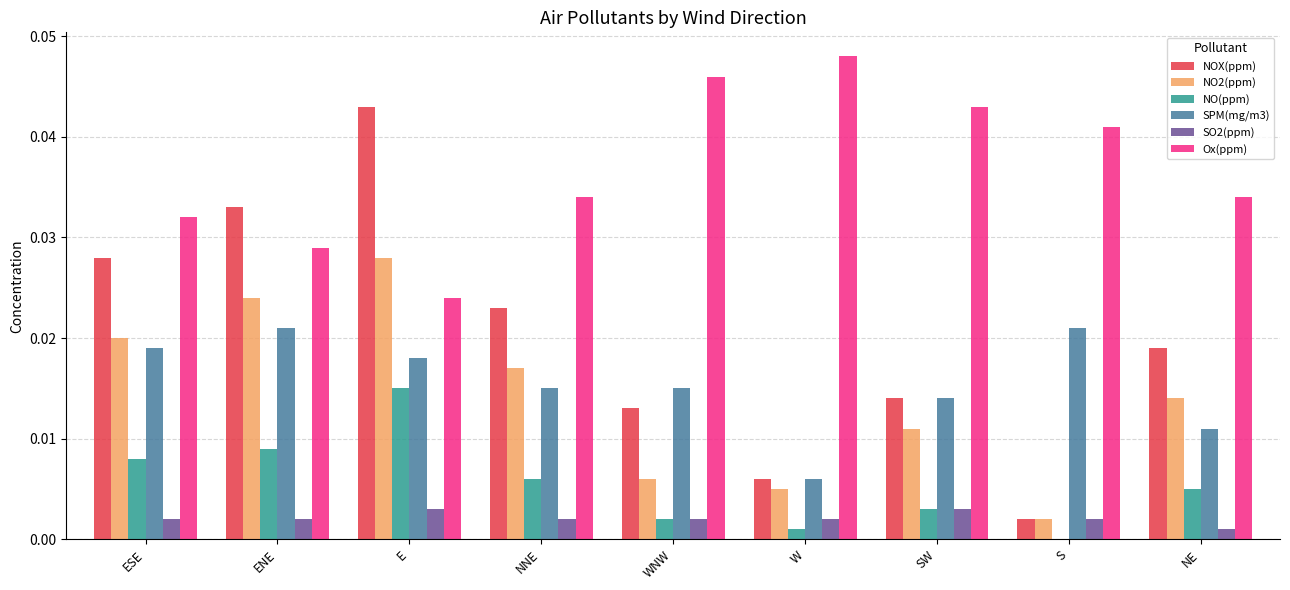

At which category is the sum across all series the highest?

E